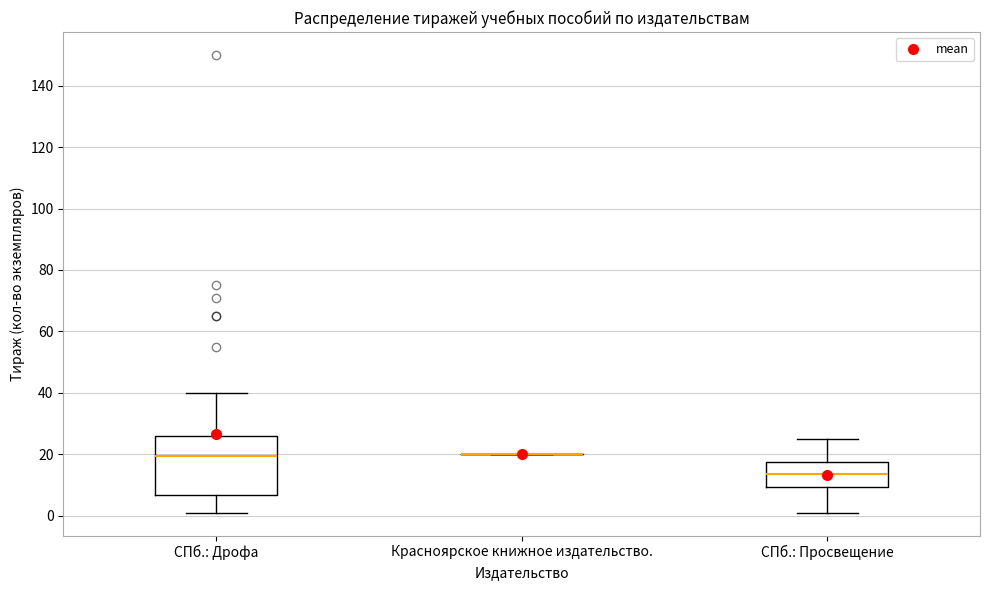

Reading left to right, read every box against the y-axis: the position of its median line, the range the box covers, and the ends of its whiskers. The values are not printed on the chart, so give them approximately, as read against the axis.

СПб.: Дрофа: median 20, box 6 to 26, whiskers 2 to 40
Красноярское книжное издательство.: box collapsed to a line at 20, whiskers 20 to 20
СПб.: Просвещение: median 14, box 10 to 18, whiskers 2 to 26